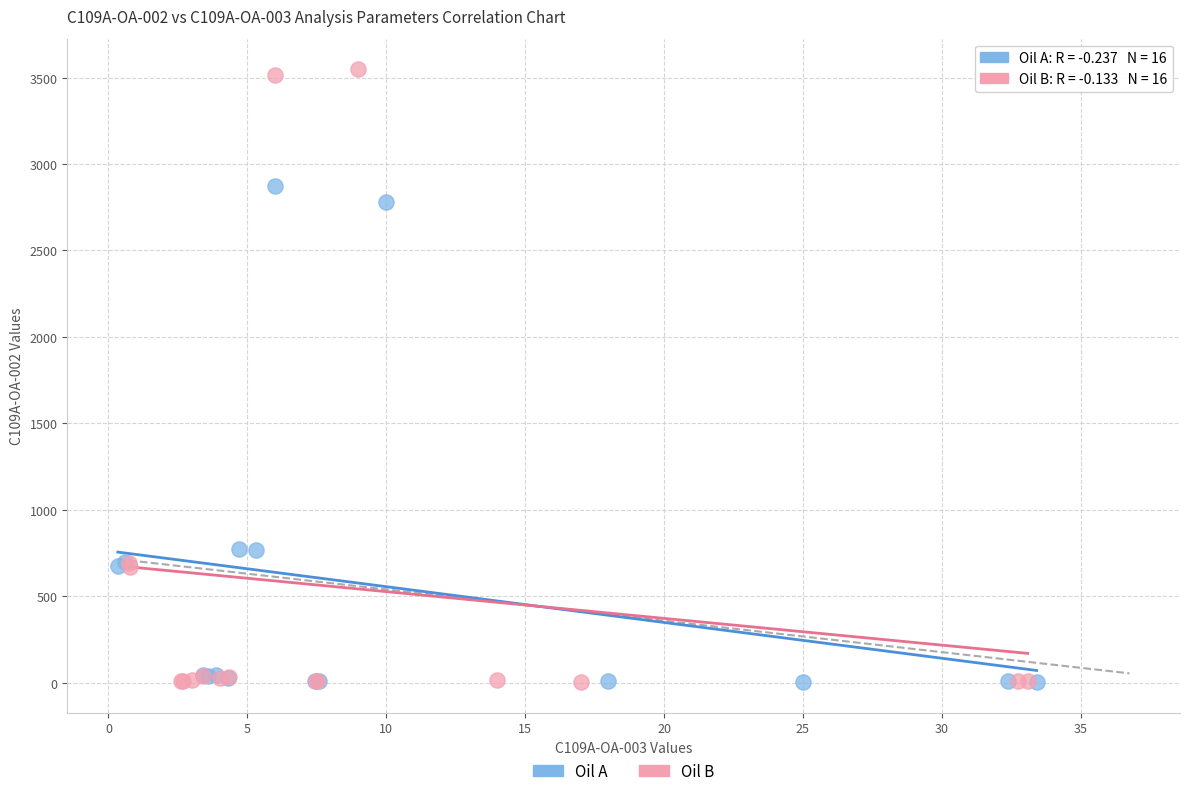

Which series has the widest spread of Y values?

Oil B